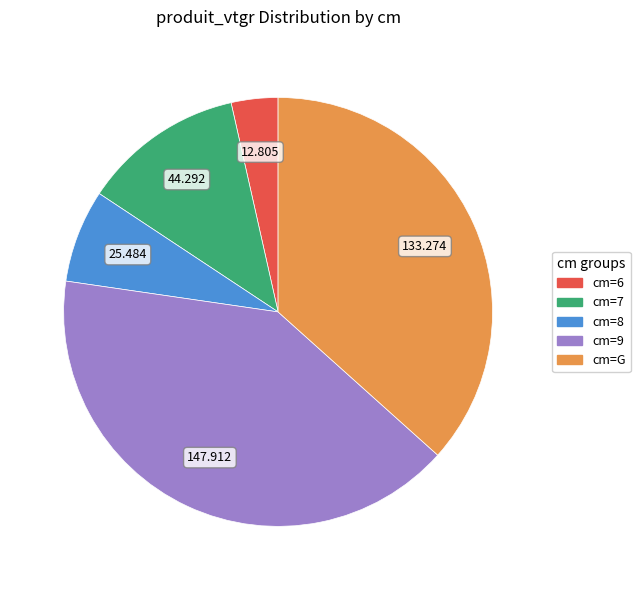

Does any single category account for the majority?

No